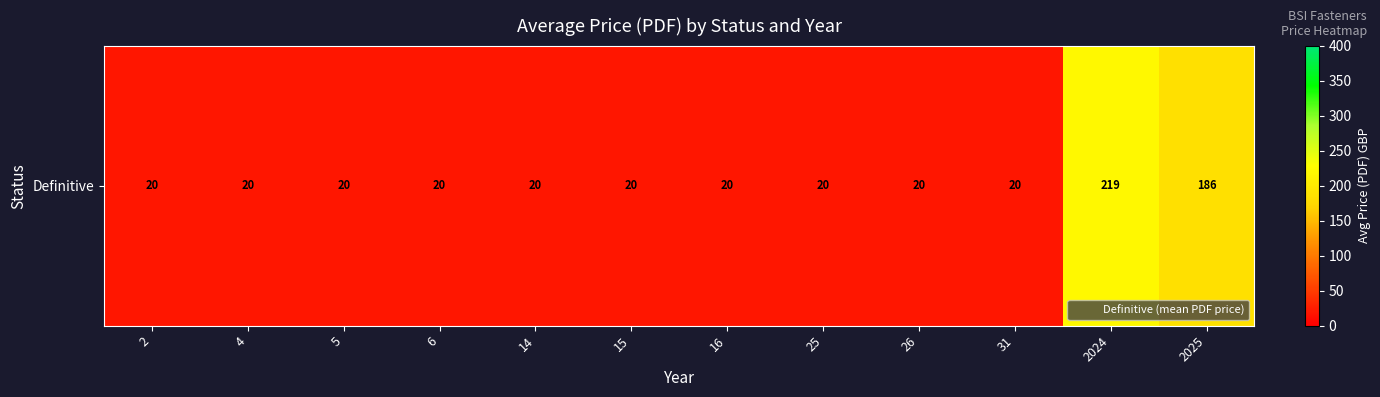

The chart shows a value of 32.7 at 2. True or false?

False